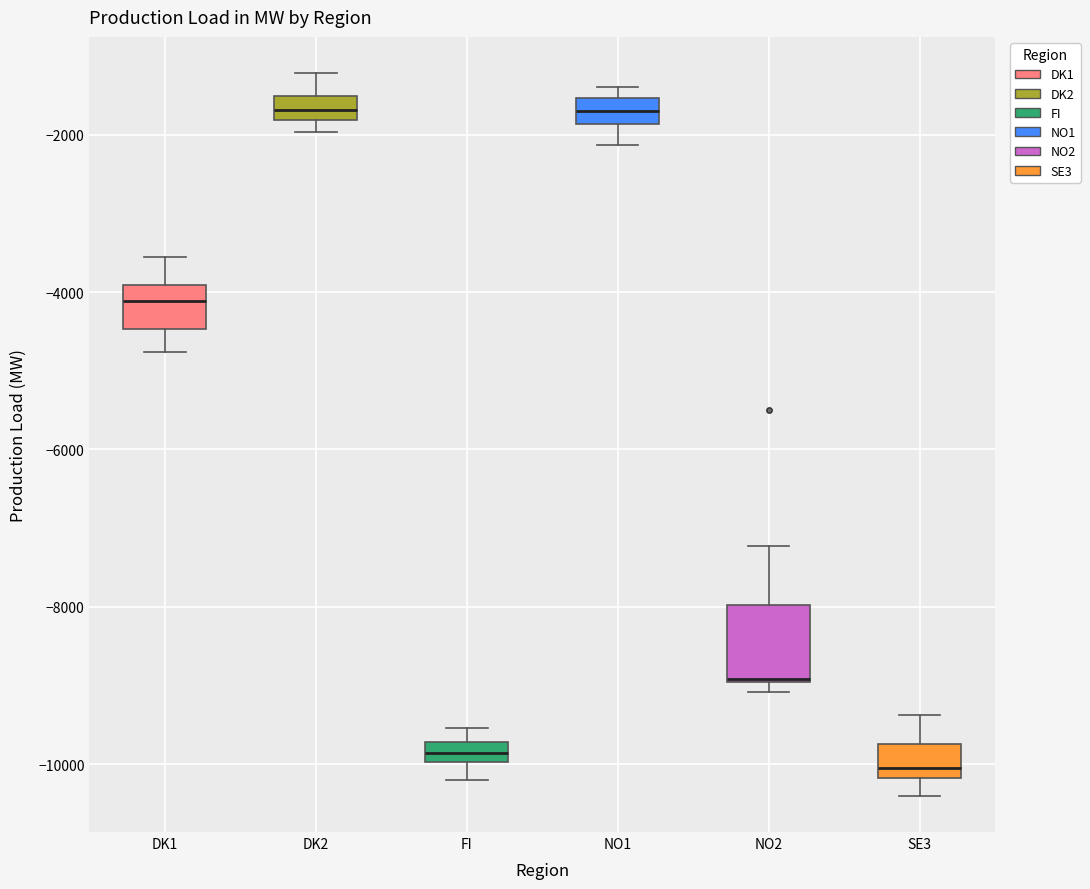

Where is the upper edge of the box for DK2 on the y-axis? The values are not printed on the chart, so give them approximately, as read against the axis.

-1600